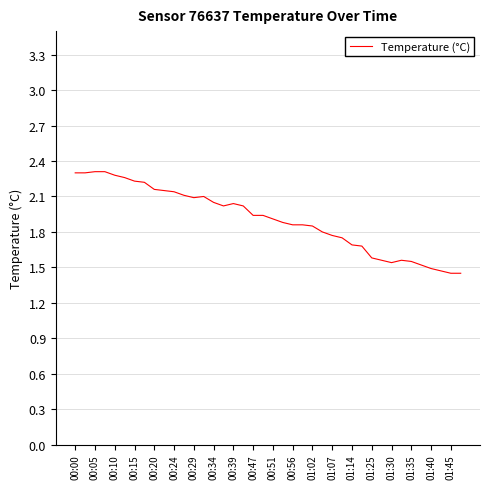

What is the difference between the maximum and minimum values?

0.9